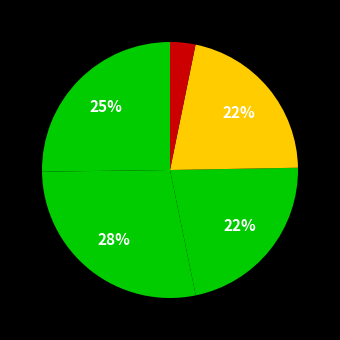

How many segments does this pie chart have?

5